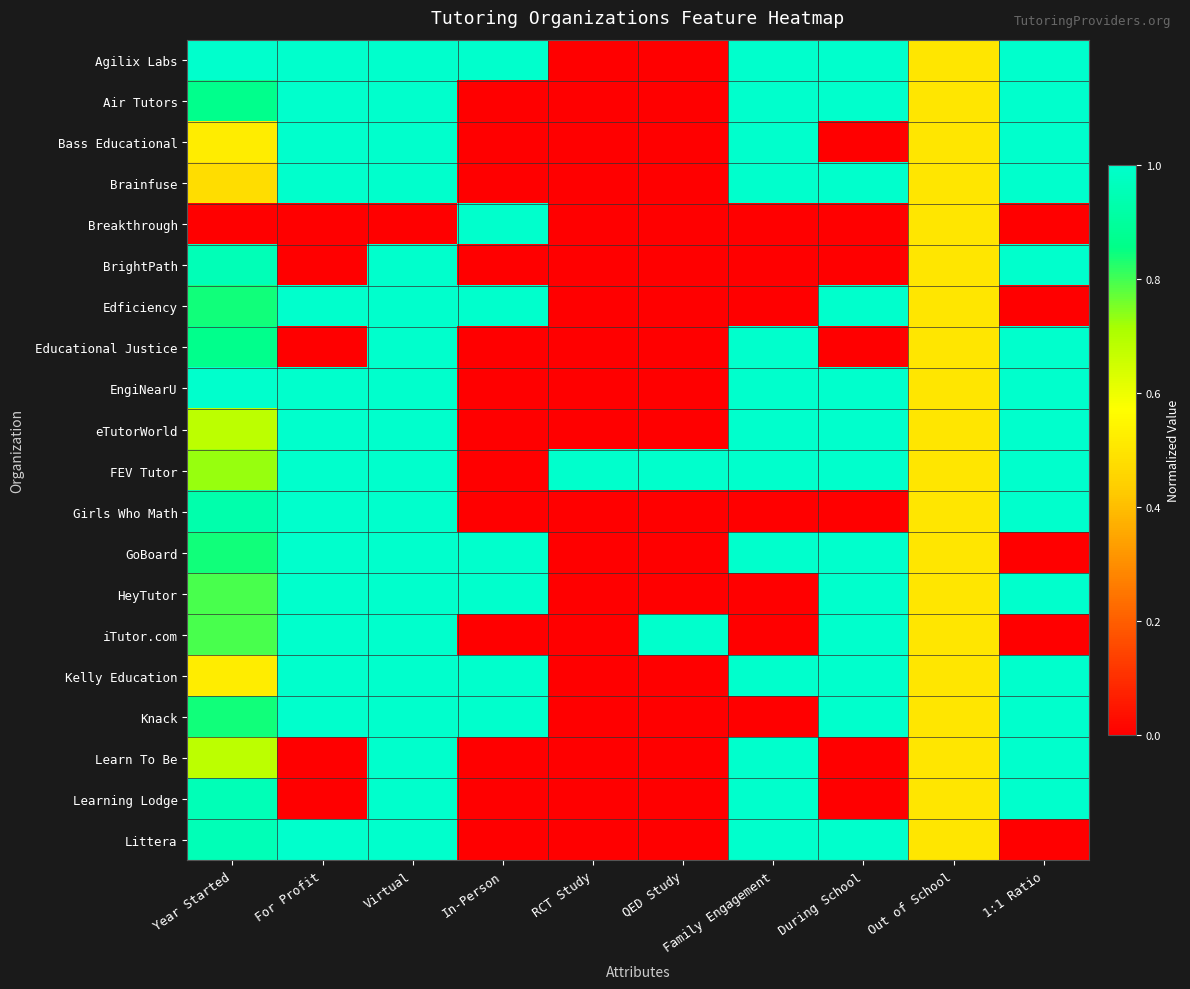

What is the difference between the highest and lowest values at Family Engagement?

1.0